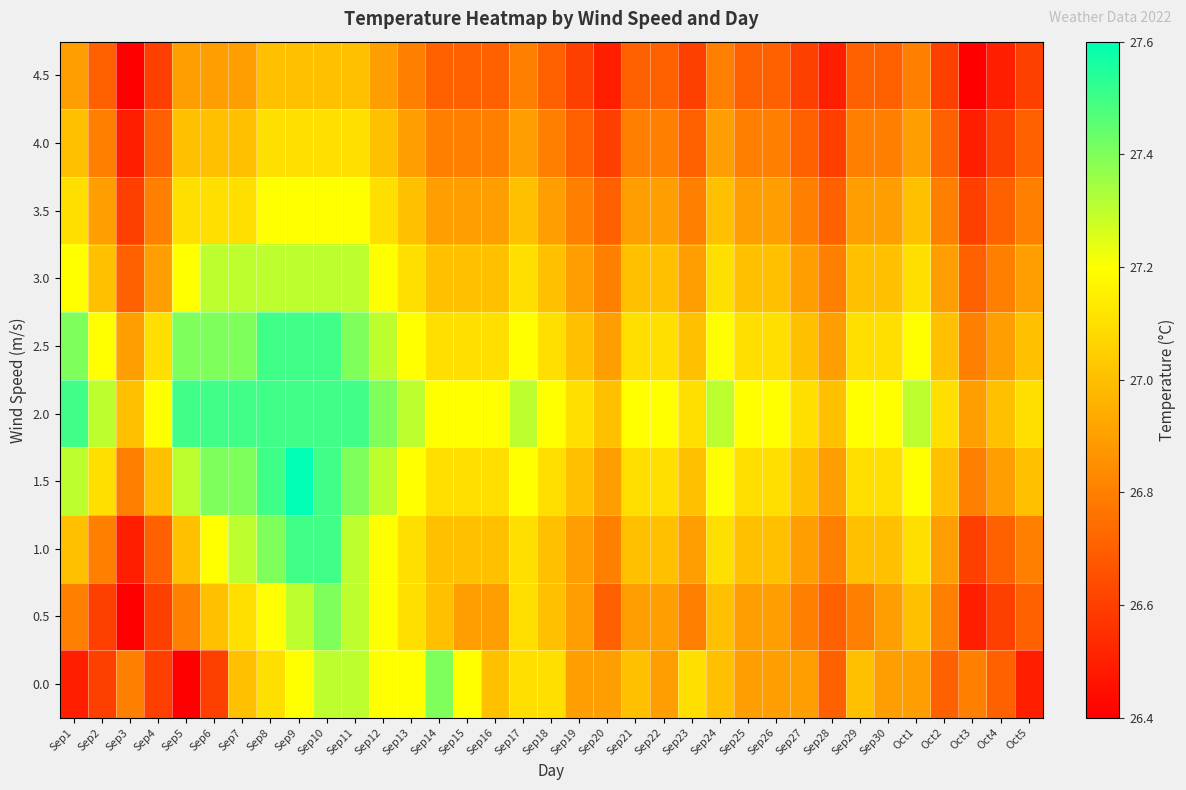

Reading left to right, transcribe all the data shown in this chart.

0.0: Sep1=26.5	Sep2=26.6	Sep3=26.8	Sep4=26.6	Sep5=26.4	Sep6=26.6	Sep7=27.0	Sep8=27.1	Sep9=27.2	Sep10=27.3	Sep11=27.3	Sep12=27.2	Sep13=27.2	Sep14=27.4	Sep15=27.2	Sep16=27.0	Sep17=27.1	Sep18=27.1	Sep19=26.9	Sep20=26.9	Sep21=27.0	Sep22=26.9	Sep23=27.1	Sep24=27.0	Sep25=26.9	Sep26=26.9	Sep27=26.9	Sep28=26.7	Sep29=27.0	Sep30=26.9	Oct1=26.9	Oct2=26.7	Oct3=26.8	Oct4=26.7	Oct5=26.5
0.5: Sep1=26.8	Sep2=26.6	Sep3=26.4	Sep4=26.6	Sep5=26.8	Sep6=27.0	Sep7=27.1	Sep8=27.2	Sep9=27.3	Sep10=27.4	Sep11=27.3	Sep12=27.2	Sep13=27.1	Sep14=27.0	Sep15=26.9	Sep16=26.9	Sep17=27.1	Sep18=27.0	Sep19=26.9	Sep20=26.7	Sep21=26.9	Sep22=26.9	Sep23=26.8	Sep24=27.0	Sep25=26.9	Sep26=26.9	Sep27=26.8	Sep28=26.7	Sep29=26.8	Sep30=26.9	Oct1=27.0	Oct2=26.8	Oct3=26.5	Oct4=26.6	Oct5=26.7
1.0: Sep1=27.0	Sep2=26.8	Sep3=26.5	Sep4=26.7	Sep5=27.0	Sep6=27.2	Sep7=27.3	Sep8=27.4	Sep9=27.5	Sep10=27.5	Sep11=27.3	Sep12=27.2	Sep13=27.1	Sep14=27.0	Sep15=27.0	Sep16=27.0	Sep17=27.1	Sep18=27.0	Sep19=26.9	Sep20=26.8	Sep21=27.0	Sep22=27.0	Sep23=26.9	Sep24=27.1	Sep25=27.0	Sep26=27.0	Sep27=26.9	Sep28=26.8	Sep29=27.0	Sep30=27.0	Oct1=27.1	Oct2=26.9	Oct3=26.6	Oct4=26.7	Oct5=26.8
1.5: Sep1=27.3	Sep2=27.1	Sep3=26.8	Sep4=27.0	Sep5=27.3	Sep6=27.4	Sep7=27.4	Sep8=27.5	Sep9=27.6	Sep10=27.5	Sep11=27.4	Sep12=27.3	Sep13=27.2	Sep14=27.1	Sep15=27.1	Sep16=27.1	Sep17=27.2	Sep18=27.1	Sep19=27.0	Sep20=26.9	Sep21=27.1	Sep22=27.1	Sep23=27.0	Sep24=27.2	Sep25=27.1	Sep26=27.1	Sep27=27.0	Sep28=26.9	Sep29=27.1	Sep30=27.1	Oct1=27.2	Oct2=27.0	Oct3=26.8	Oct4=26.9	Oct5=27.0
2.0: Sep1=27.5	Sep2=27.3	Sep3=27.0	Sep4=27.2	Sep5=27.5	Sep6=27.5	Sep7=27.5	Sep8=27.5	Sep9=27.5	Sep10=27.5	Sep11=27.5	Sep12=27.4	Sep13=27.3	Sep14=27.2	Sep15=27.2	Sep16=27.2	Sep17=27.3	Sep18=27.2	Sep19=27.1	Sep20=27.0	Sep21=27.2	Sep22=27.2	Sep23=27.1	Sep24=27.3	Sep25=27.2	Sep26=27.2	Sep27=27.1	Sep28=27.0	Sep29=27.2	Sep30=27.2	Oct1=27.3	Oct2=27.1	Oct3=26.9	Oct4=27.0	Oct5=27.1
2.5: Sep1=27.4	Sep2=27.2	Sep3=26.9	Sep4=27.1	Sep5=27.4	Sep6=27.4	Sep7=27.4	Sep8=27.5	Sep9=27.5	Sep10=27.5	Sep11=27.4	Sep12=27.3	Sep13=27.2	Sep14=27.1	Sep15=27.1	Sep16=27.1	Sep17=27.2	Sep18=27.1	Sep19=27.0	Sep20=26.9	Sep21=27.1	Sep22=27.1	Sep23=27.0	Sep24=27.2	Sep25=27.1	Sep26=27.1	Sep27=27.0	Sep28=26.9	Sep29=27.1	Sep30=27.1	Oct1=27.2	Oct2=27.0	Oct3=26.8	Oct4=26.9	Oct5=27.0
3.0: Sep1=27.2	Sep2=27.0	Sep3=26.7	Sep4=26.9	Sep5=27.2	Sep6=27.3	Sep7=27.3	Sep8=27.3	Sep9=27.3	Sep10=27.3	Sep11=27.3	Sep12=27.2	Sep13=27.1	Sep14=27.0	Sep15=27.0	Sep16=27.0	Sep17=27.1	Sep18=27.0	Sep19=26.9	Sep20=26.8	Sep21=27.0	Sep22=27.0	Sep23=26.9	Sep24=27.1	Sep25=27.0	Sep26=27.0	Sep27=26.9	Sep28=26.8	Sep29=27.0	Sep30=27.0	Oct1=27.1	Oct2=26.9	Oct3=26.7	Oct4=26.8	Oct5=26.9
3.5: Sep1=27.1	Sep2=26.9	Sep3=26.6	Sep4=26.8	Sep5=27.1	Sep6=27.1	Sep7=27.1	Sep8=27.2	Sep9=27.2	Sep10=27.2	Sep11=27.2	Sep12=27.1	Sep13=27.0	Sep14=26.9	Sep15=26.9	Sep16=26.9	Sep17=27.0	Sep18=26.9	Sep19=26.8	Sep20=26.7	Sep21=26.9	Sep22=26.9	Sep23=26.8	Sep24=27.0	Sep25=26.9	Sep26=26.9	Sep27=26.8	Sep28=26.7	Sep29=26.9	Sep30=26.9	Oct1=27.0	Oct2=26.8	Oct3=26.6	Oct4=26.7	Oct5=26.8
4.0: Sep1=27.0	Sep2=26.8	Sep3=26.5	Sep4=26.7	Sep5=27.0	Sep6=27.0	Sep7=27.0	Sep8=27.1	Sep9=27.1	Sep10=27.1	Sep11=27.1	Sep12=27.0	Sep13=26.9	Sep14=26.8	Sep15=26.8	Sep16=26.8	Sep17=26.9	Sep18=26.8	Sep19=26.7	Sep20=26.6	Sep21=26.8	Sep22=26.8	Sep23=26.7	Sep24=26.9	Sep25=26.8	Sep26=26.8	Sep27=26.7	Sep28=26.6	Sep29=26.8	Sep30=26.8	Oct1=26.9	Oct2=26.7	Oct3=26.5	Oct4=26.6	Oct5=26.7
4.5: Sep1=26.9	Sep2=26.7	Sep3=26.4	Sep4=26.6	Sep5=26.9	Sep6=26.9	Sep7=26.9	Sep8=27.0	Sep9=27.0	Sep10=27.0	Sep11=27.0	Sep12=26.9	Sep13=26.8	Sep14=26.7	Sep15=26.7	Sep16=26.7	Sep17=26.8	Sep18=26.7	Sep19=26.6	Sep20=26.5	Sep21=26.7	Sep22=26.7	Sep23=26.6	Sep24=26.8	Sep25=26.7	Sep26=26.7	Sep27=26.6	Sep28=26.5	Sep29=26.7	Sep30=26.7	Oct1=26.8	Oct2=26.6	Oct3=26.4	Oct4=26.5	Oct5=26.6